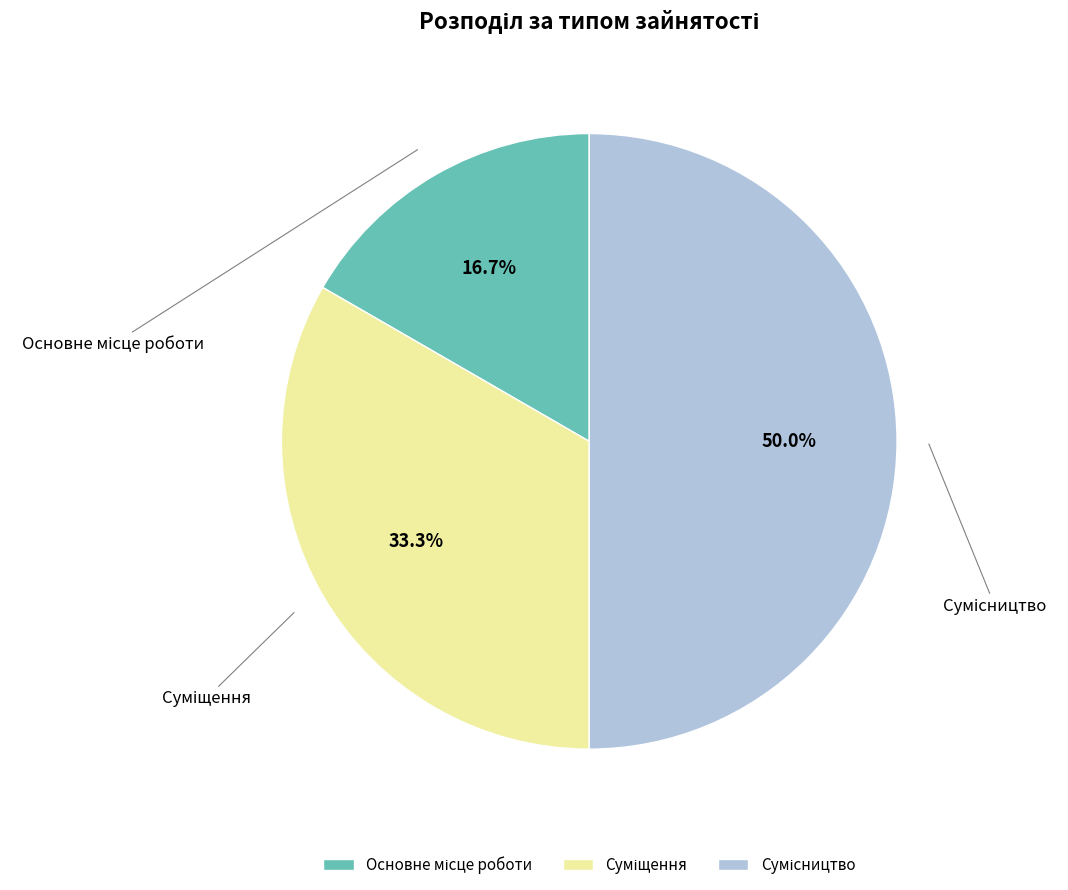

Is it true that Сумісництво is 50% of the pie?

True